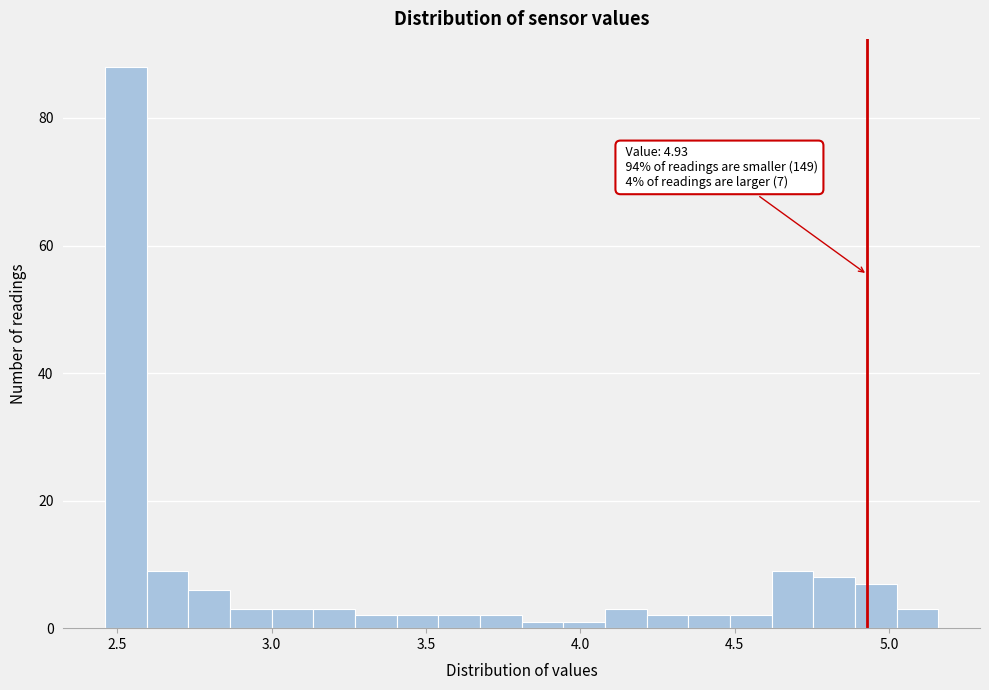

Read against the x-axis, roughly where is the centre of the tallest bar?

2.55